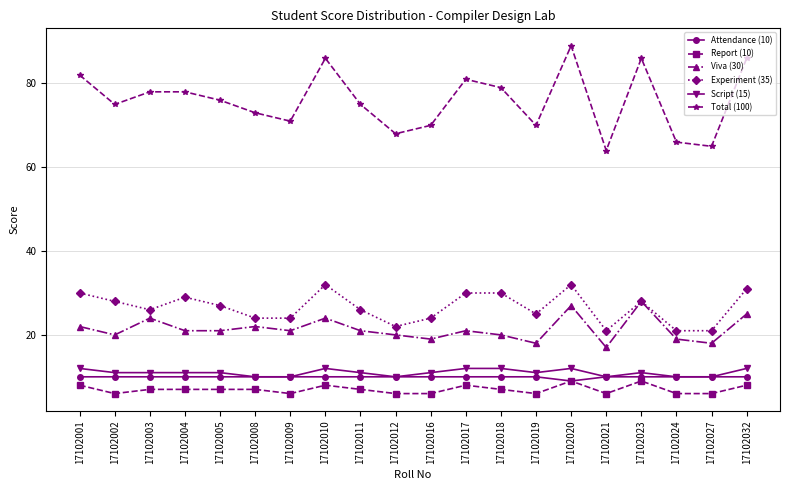

True or false: Viva (30) and Report (10) intersect in this chart.

False